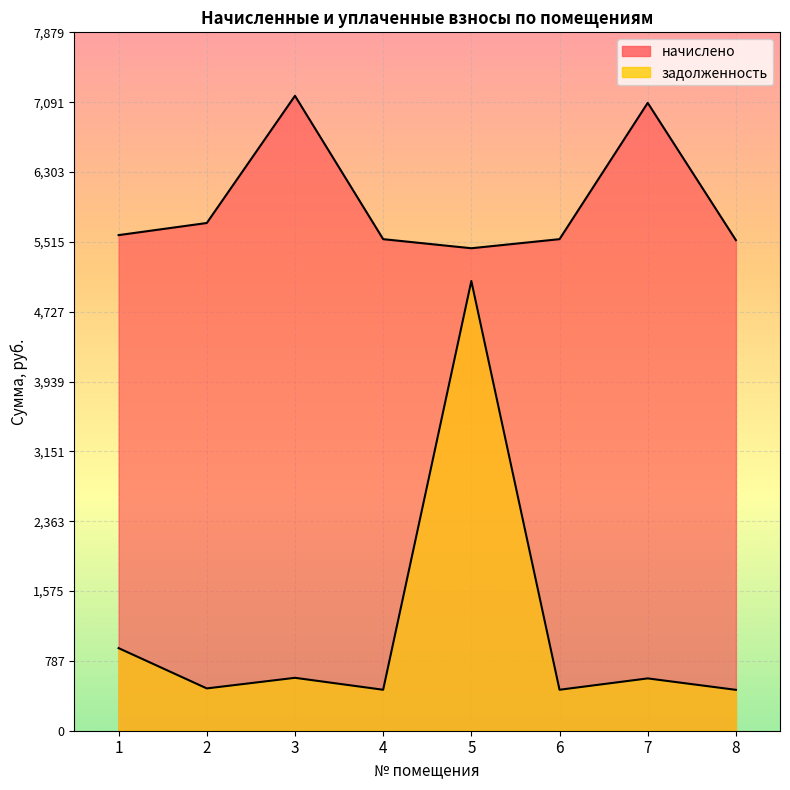

Rank the series by their average value, from highest to lowest.

начислено, задолженность